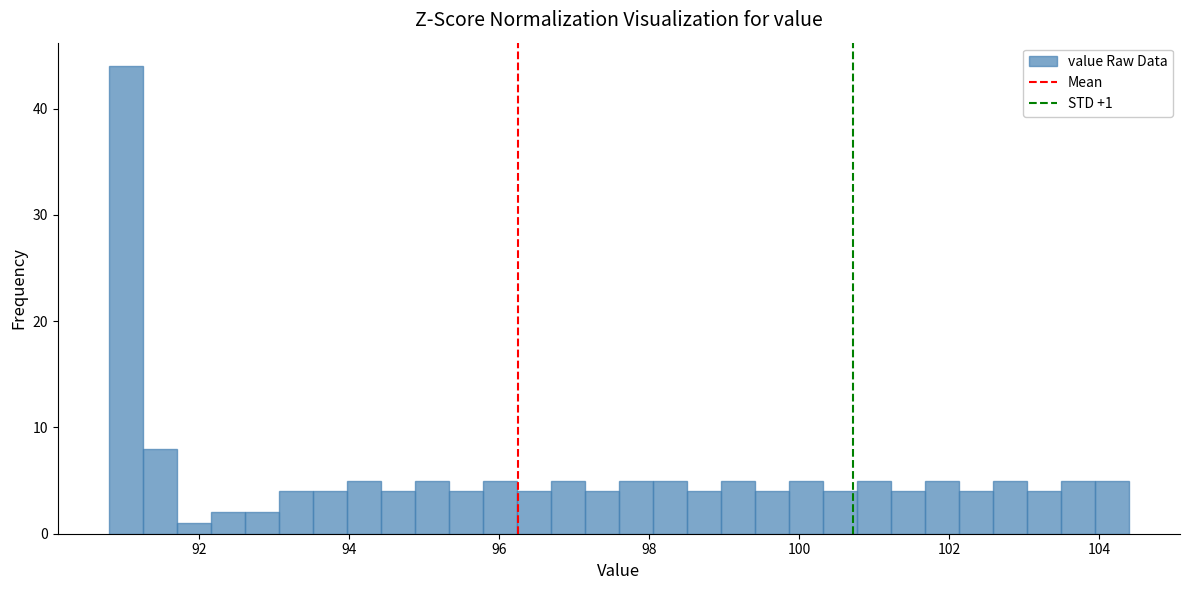

Around what value on the x-axis is the tallest bar? Give the approximate position of its centre, as read against the axis.

91.0